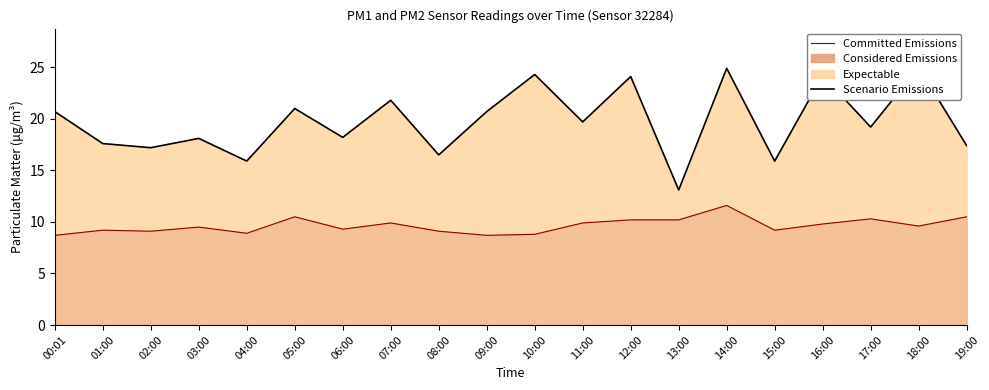

What is the label of the 8th point from the left?

07:00